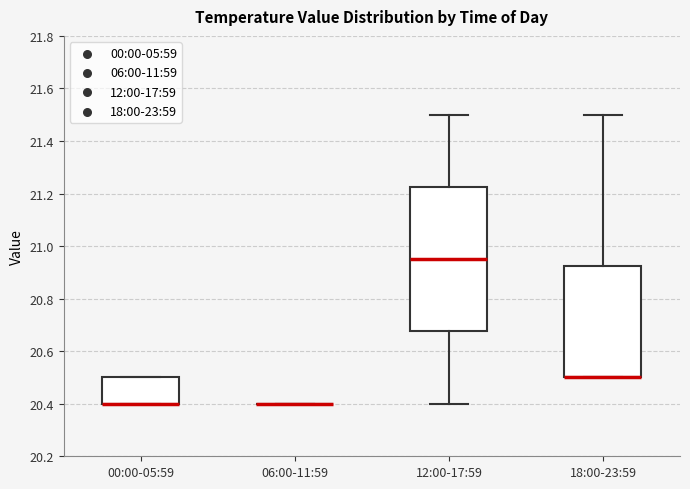

Reading left to right, read every box against the y-axis: the position of its median line, the range the box covers, and the ends of its whiskers. The values are not printed on the chart, so give them approximately, as read against the axis.

00:00-05:59: median 20.40 (drawn on the box's lower edge), box 20.40 to 20.50, whiskers 20.40 to 20.50
06:00-11:59: box collapsed to a line at 20.40, whiskers 20.40 to 20.40
12:00-17:59: median 20.96, box 20.68 to 21.22, whiskers 20.40 to 21.50
18:00-23:59: median 20.50 (drawn on the box's lower edge), box 20.50 to 20.92, whiskers 20.50 to 21.50